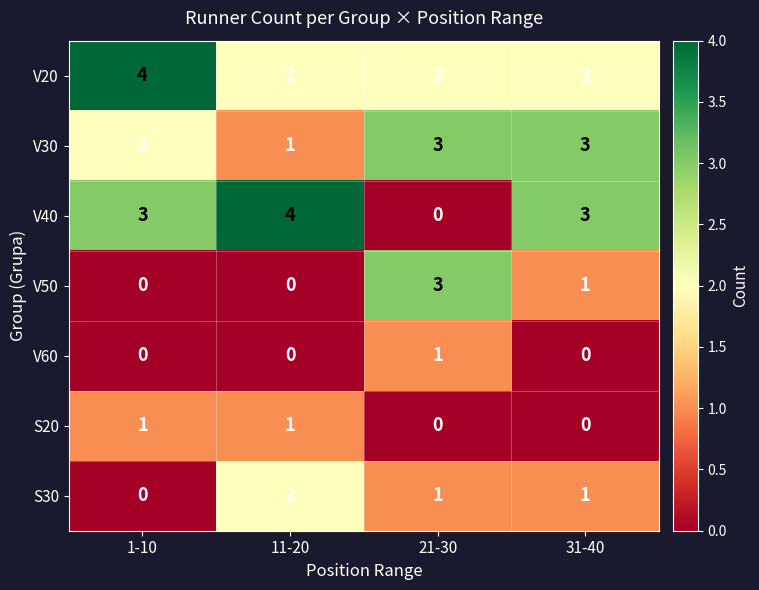

How many S20 values are between 0 and 1?

4